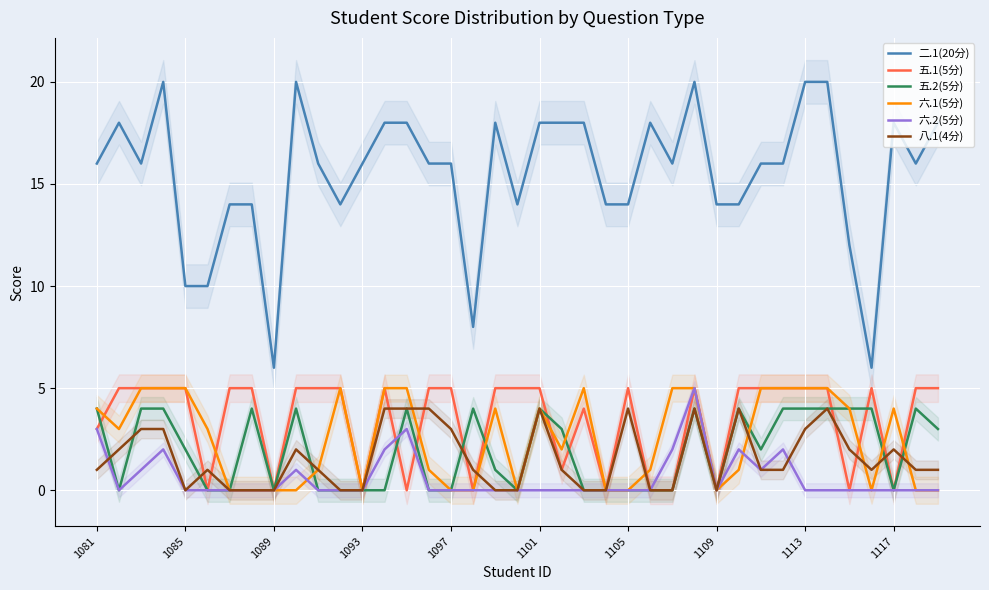

How many data points in 六.1(5分) are less than 3?

19